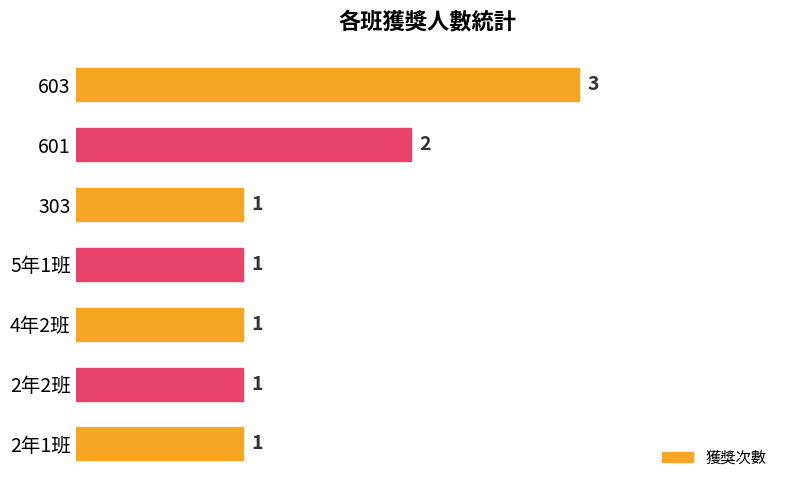

At which label is the value closest to 2?

601